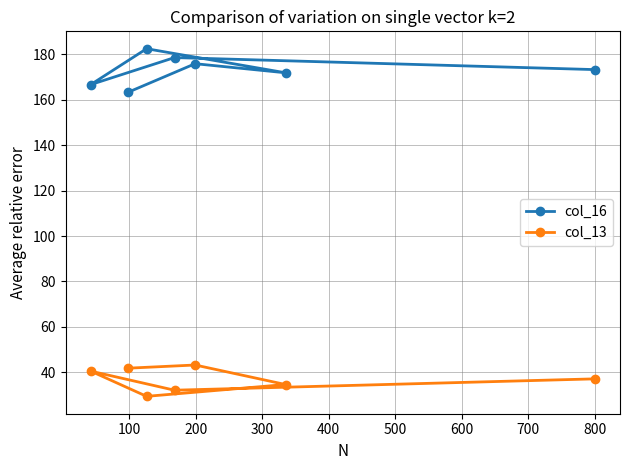

Which series has the largest total across all categories?

col_16